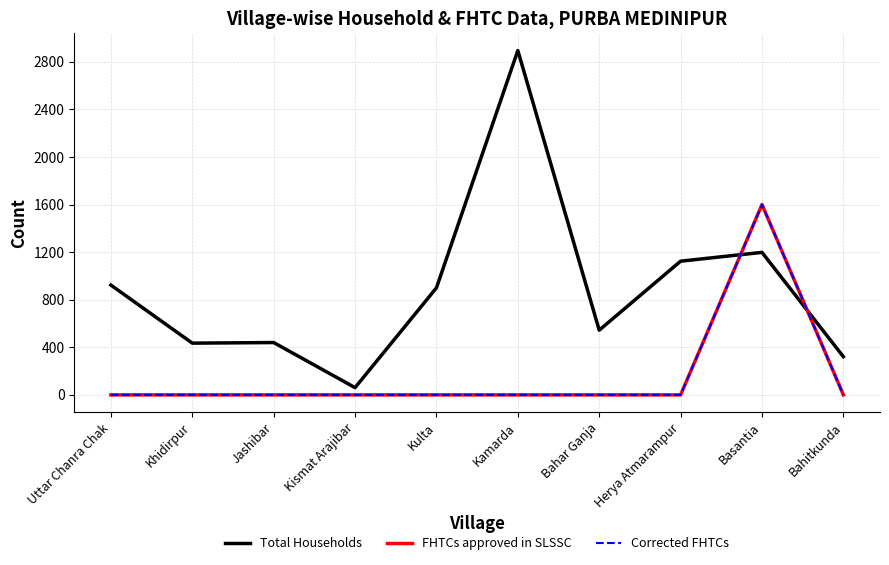

Does the chart have visible grid lines?

Yes